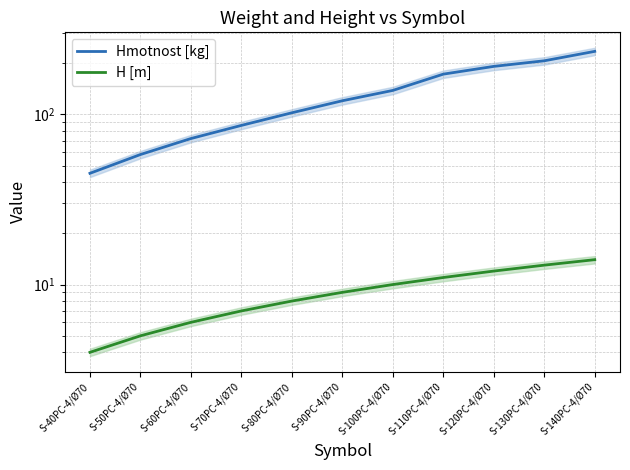

What is the spread (max minus min) of values at S-60PC-4/Ø70?

66